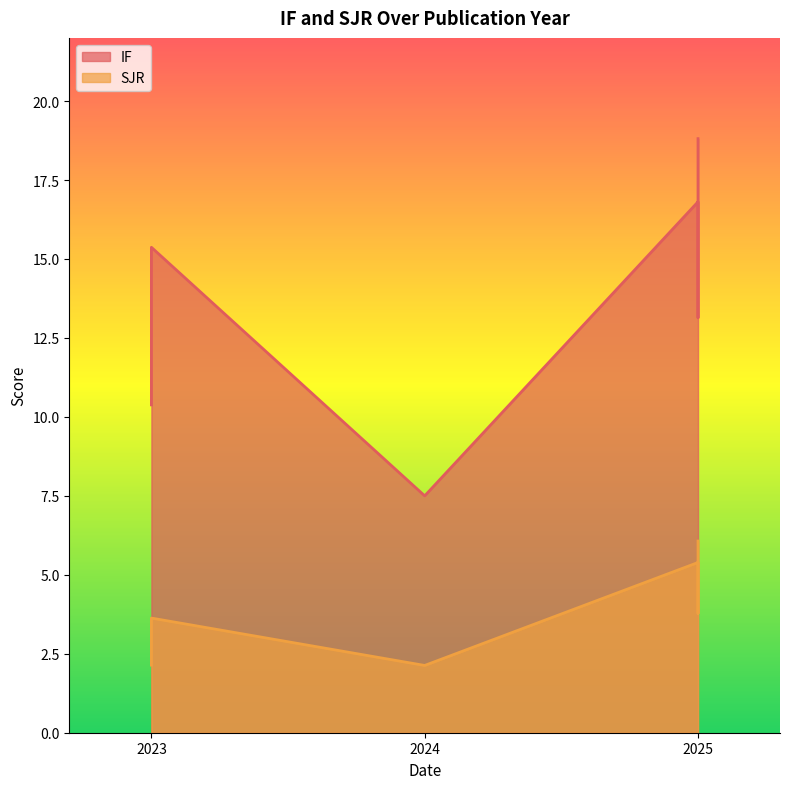

What is the sum of all IF values?

82.0